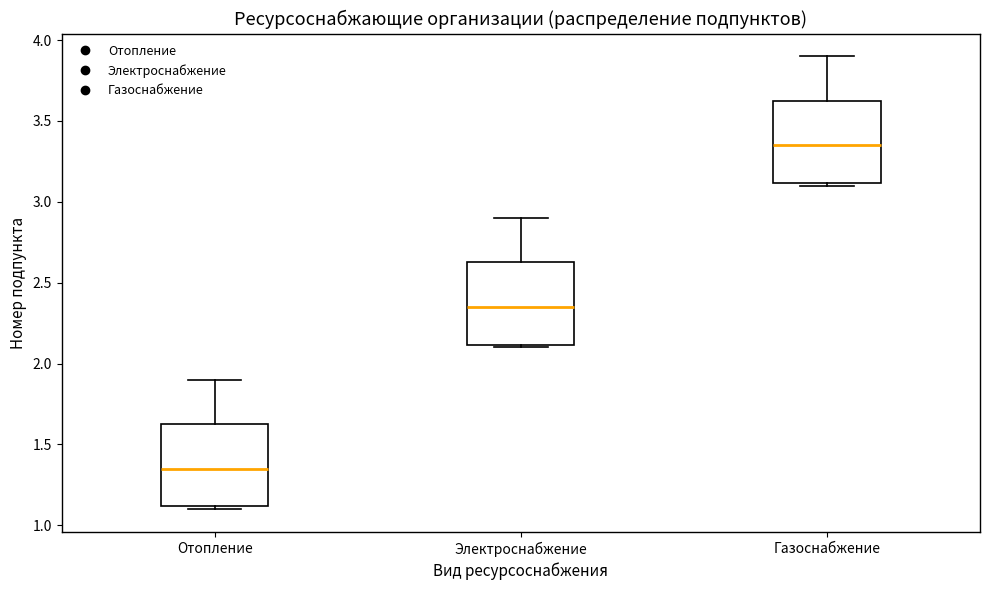

Where is the upper edge of the box for Электроснабжение on the y-axis? The values are not printed on the chart, so give them approximately, as read against the axis.

2.65